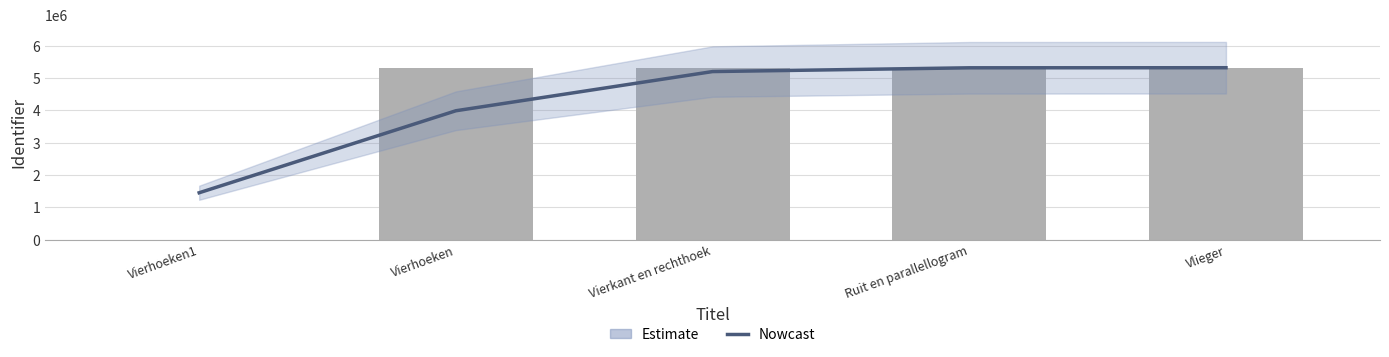

What position from the left is Vierhoeken1?

1